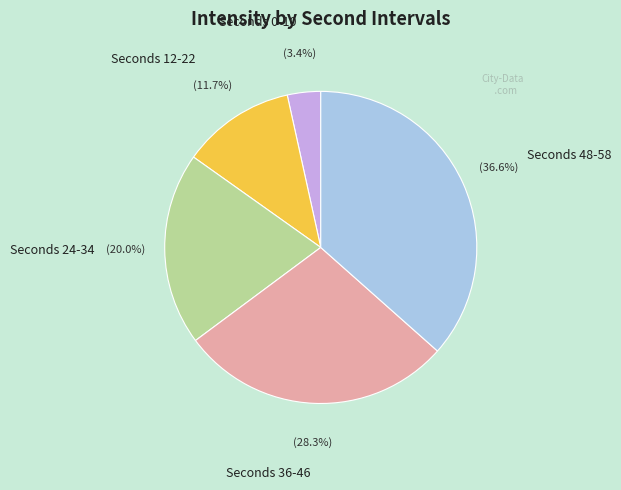

Combined, what portion of the pie is Seconds 36-46 and Seconds 12-22?

40.0%